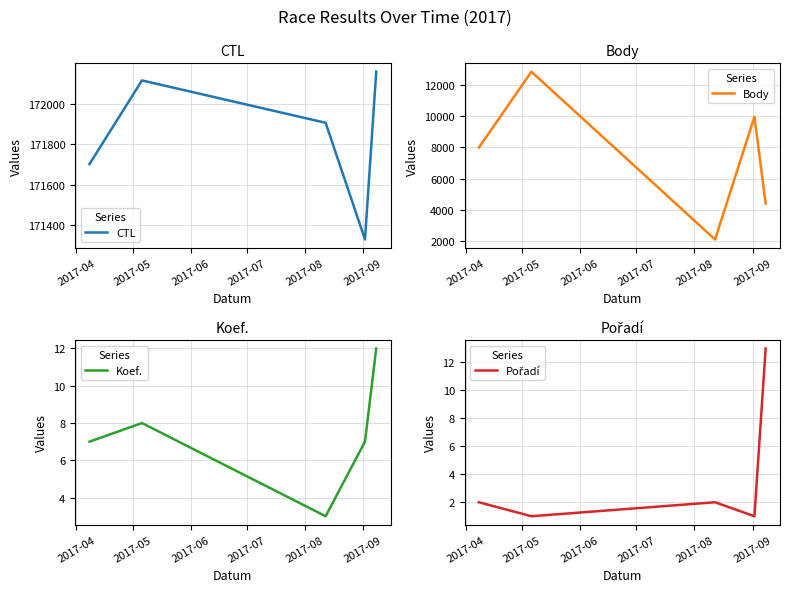

What is the minimum value for CTL?

171330